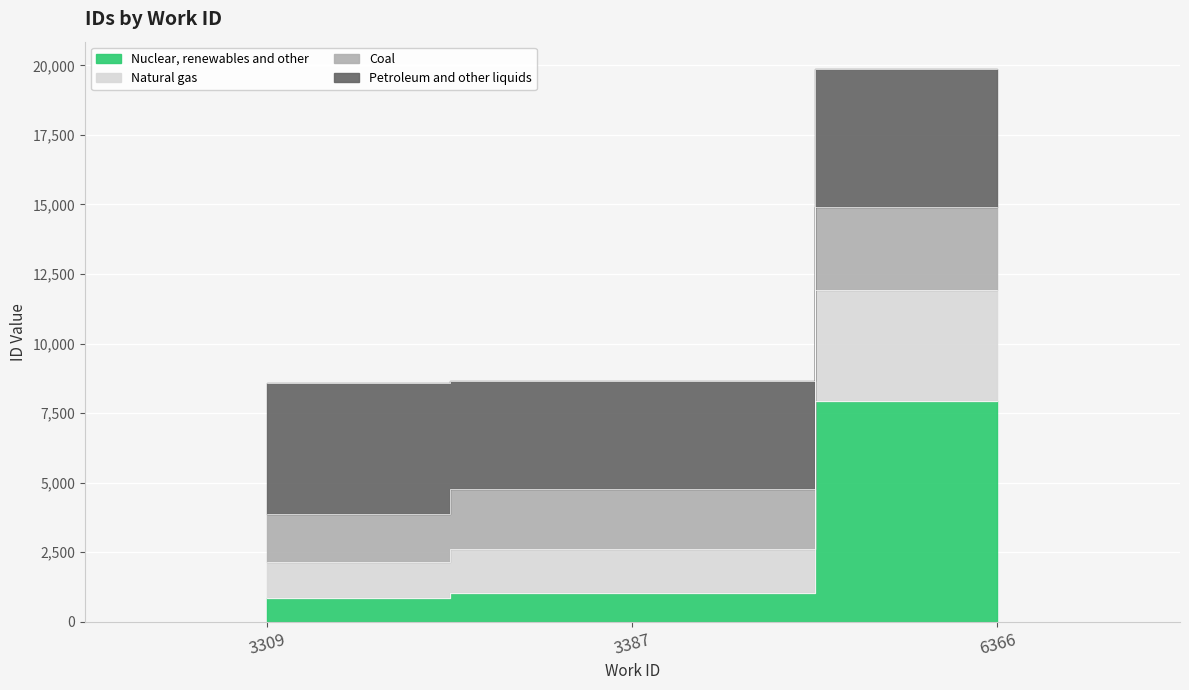

What is the ratio of the value at 3387 to the value at 3309?

1.0